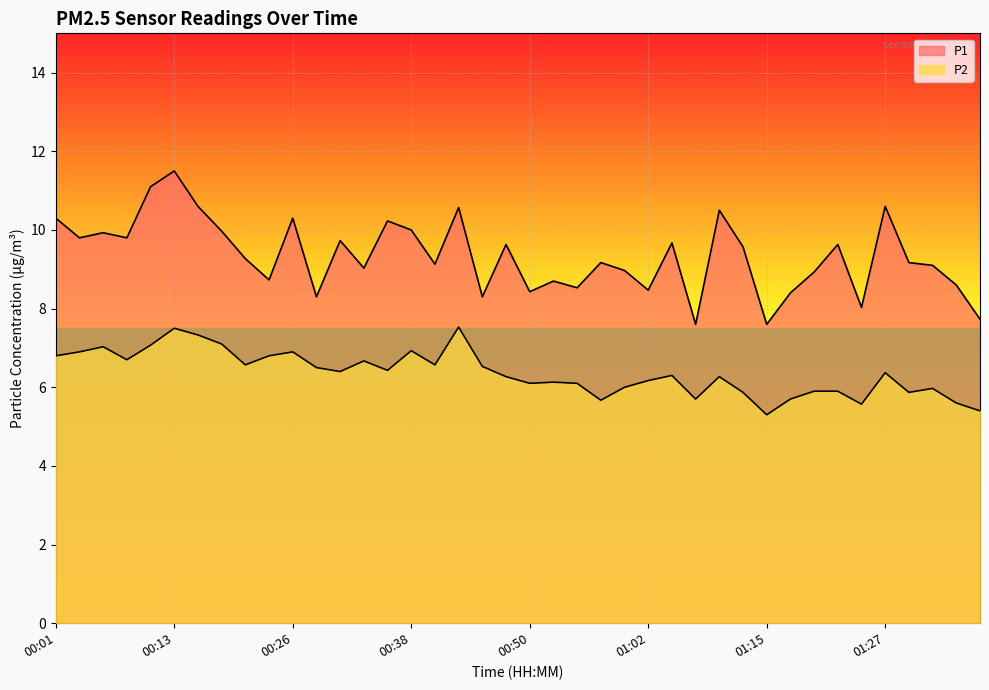

Where is the first local minimum for P1?

00:03